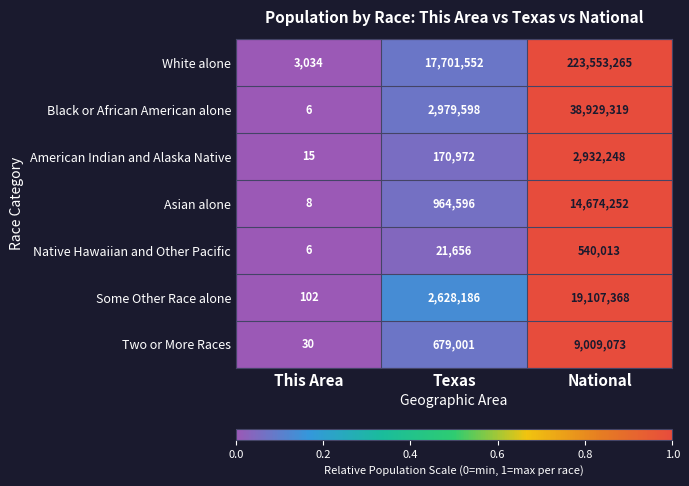

True or false: Black or African American alone has a value of 4793338 at Texas.

False